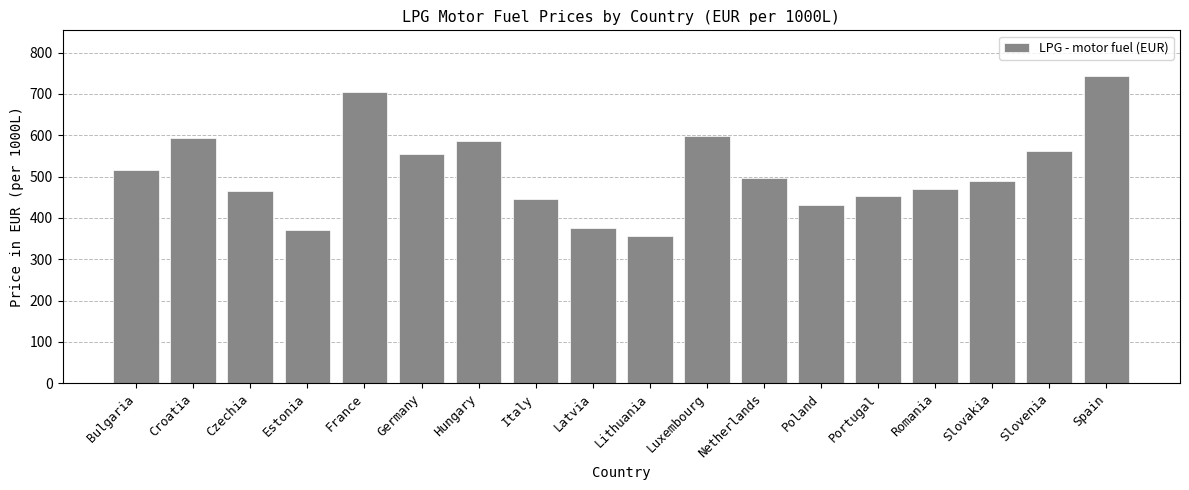

What is the difference between the second highest and second lowest values?

335.0